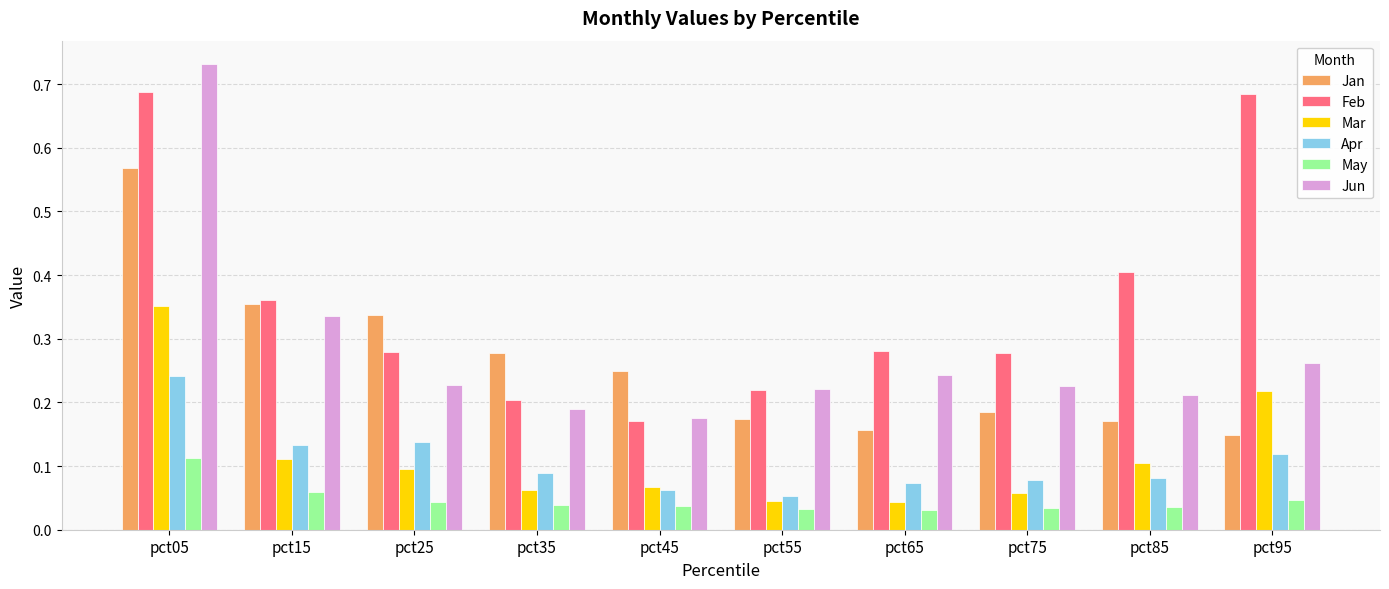

Which series changed the most between pct15 and pct35?

Feb